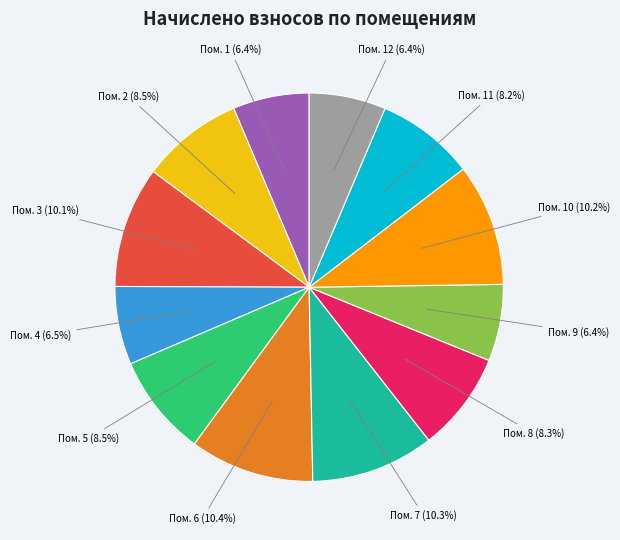

Count the number of slices in the pie.

12